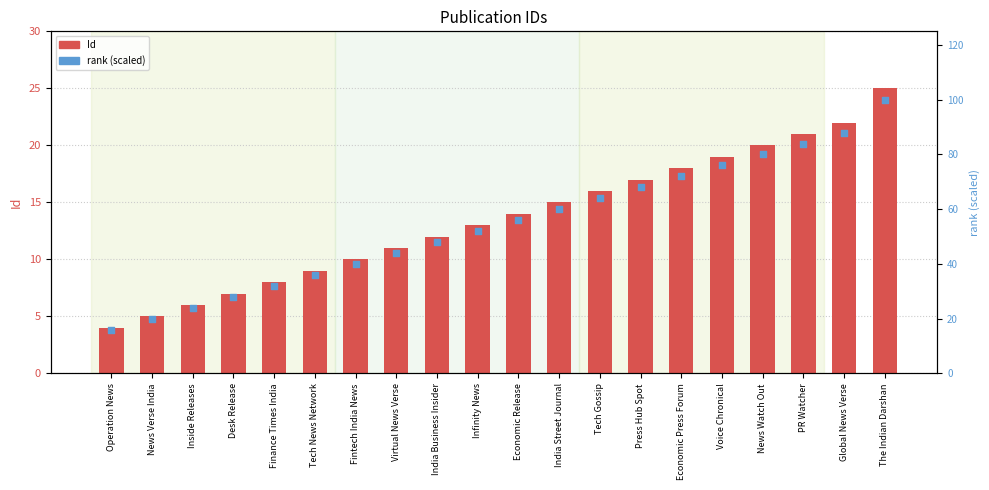

Which series has the widest spread of Y values?

rank (scaled)